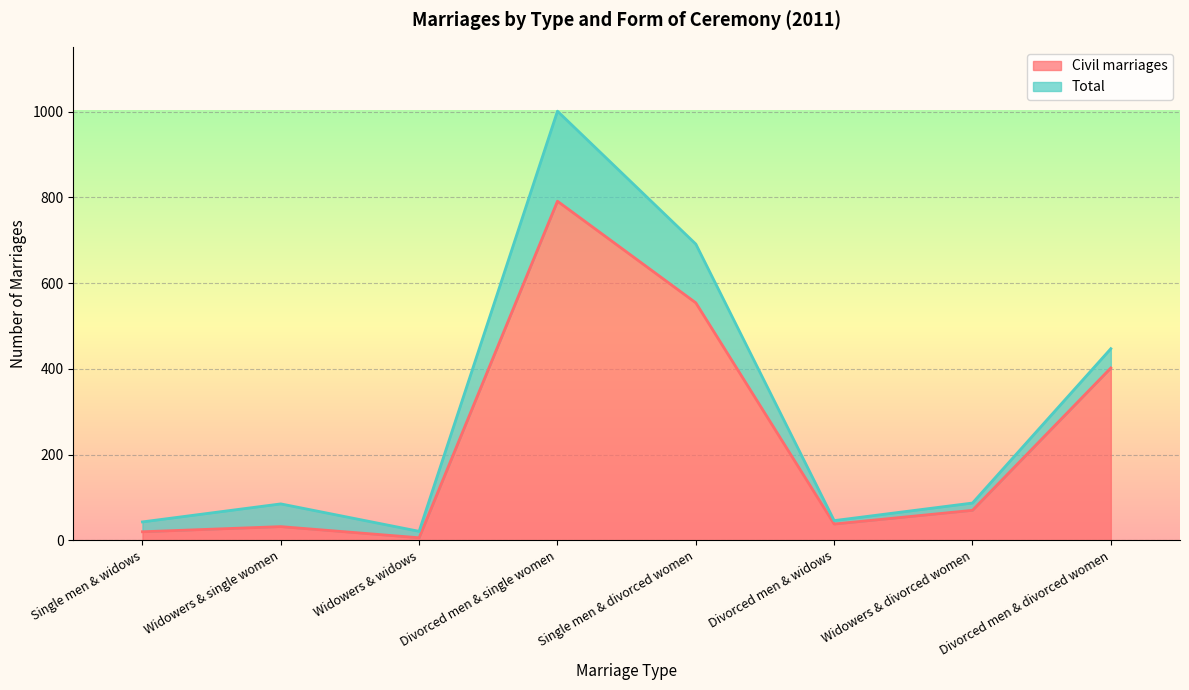

How many lines are shown in the chart?

2